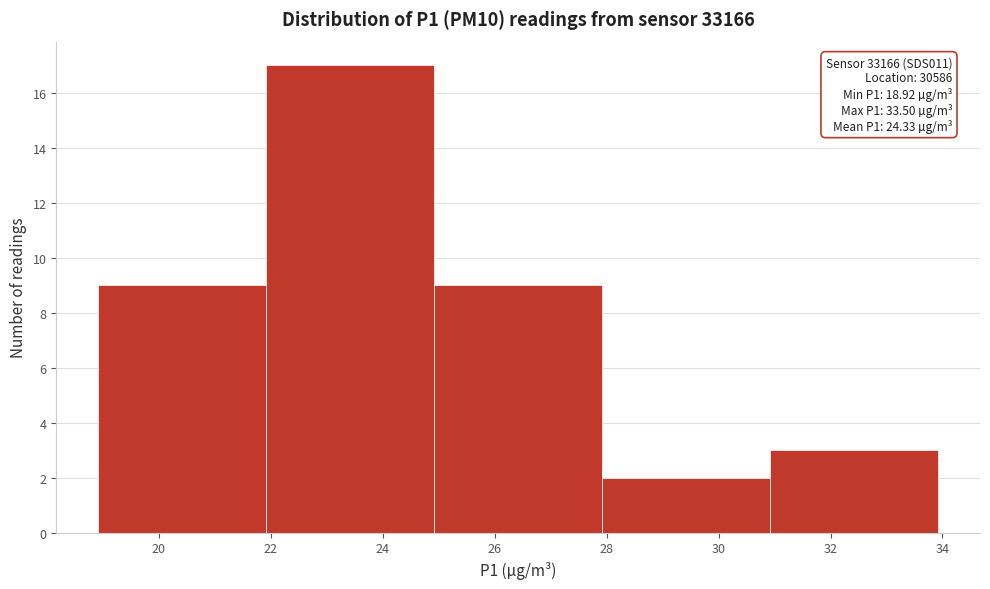

Which range on the x-axis has the tallest bar?

21.92 to 24.92